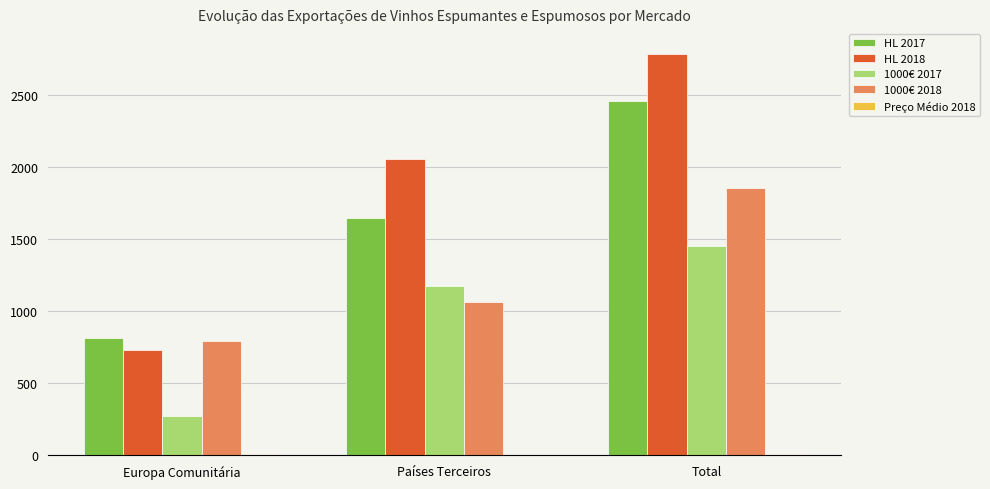

Which series has the largest total across all categories?

HL 2018